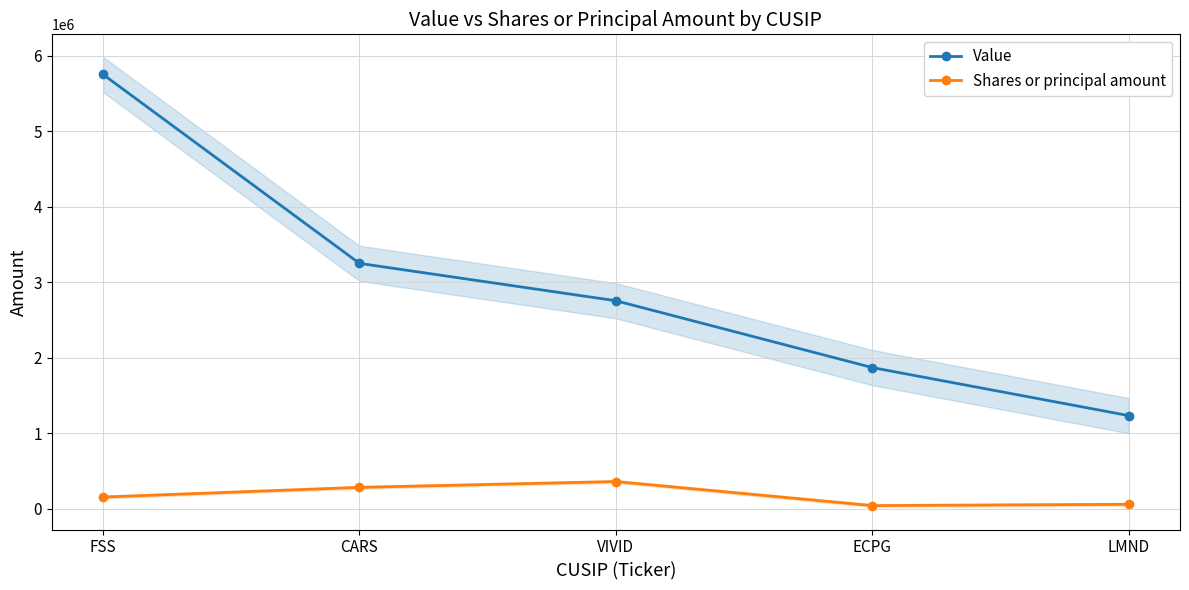

List the series in order of their peak value, highest first.

Value, Shares or principal amount